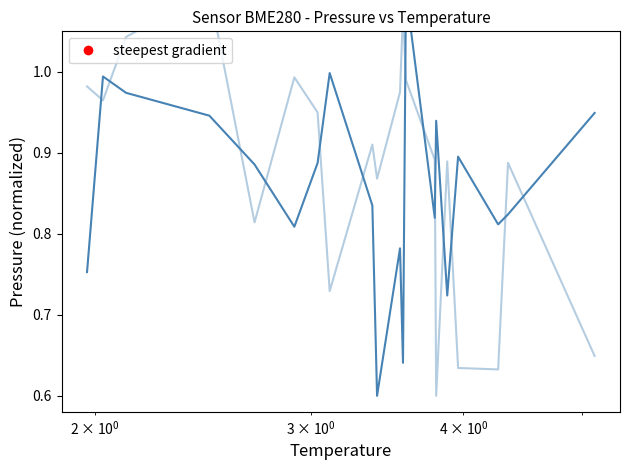

Which series contains the lowest Y value?

pressure